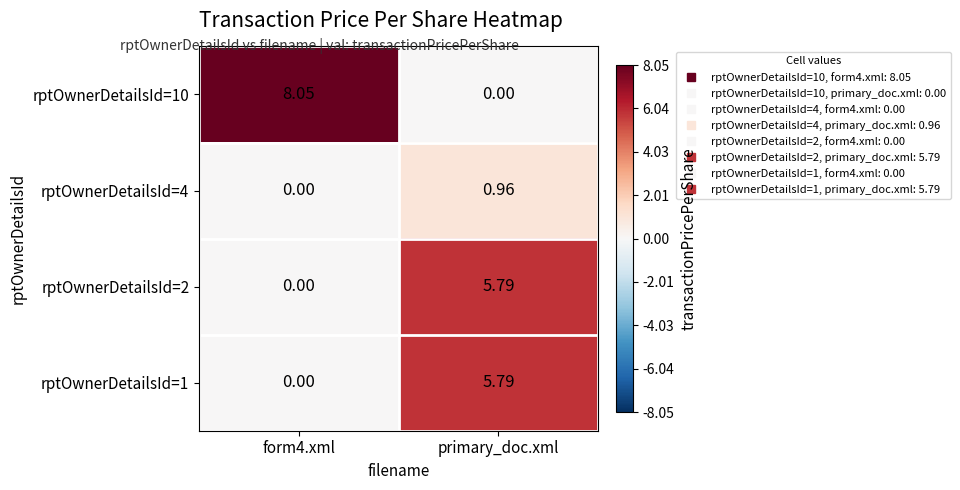

What is the total value across all series at primary_doc.xml?

12.5